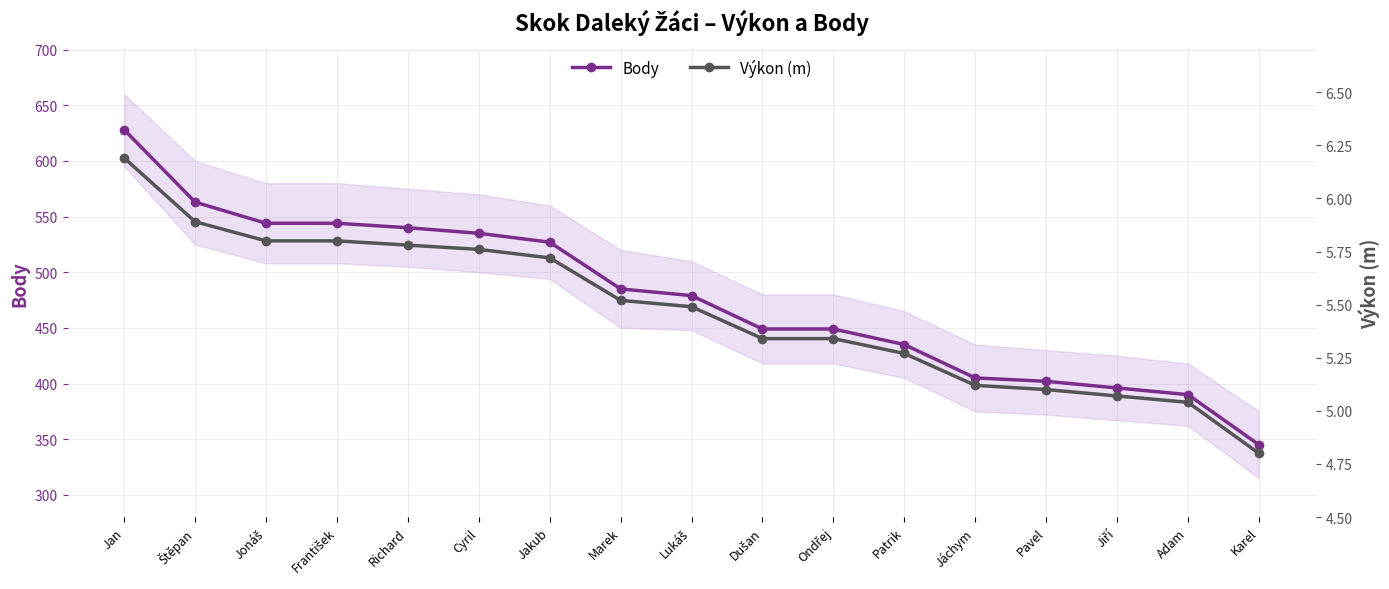

At how many categories does at least one series exceed 477?

9